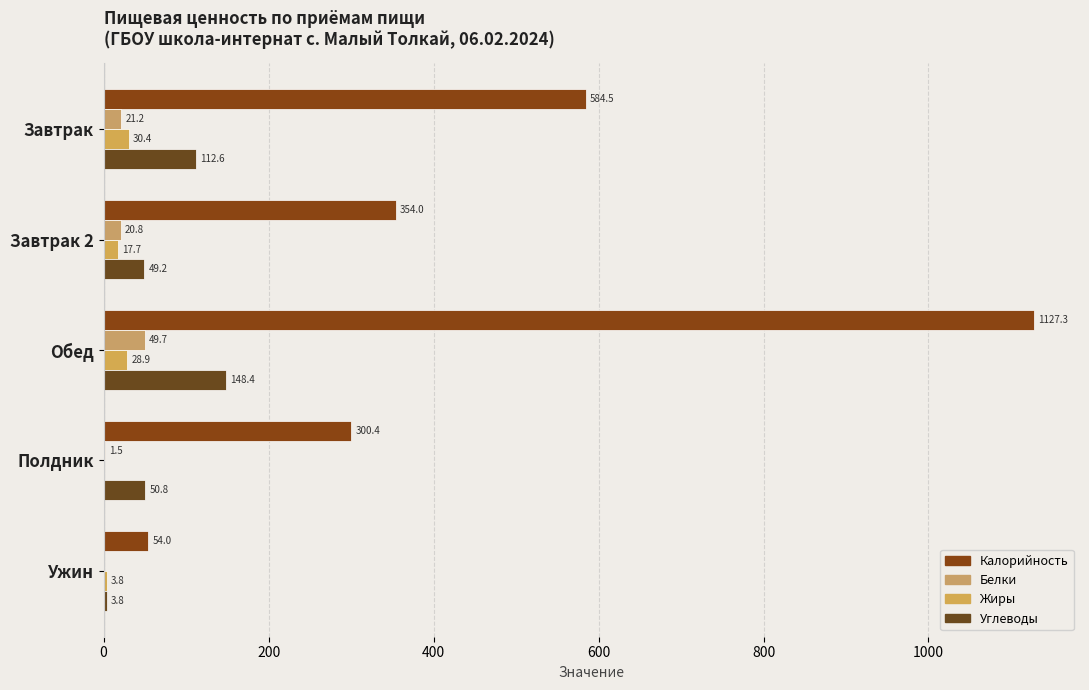

What is the highest value of the Белки series?

49.7